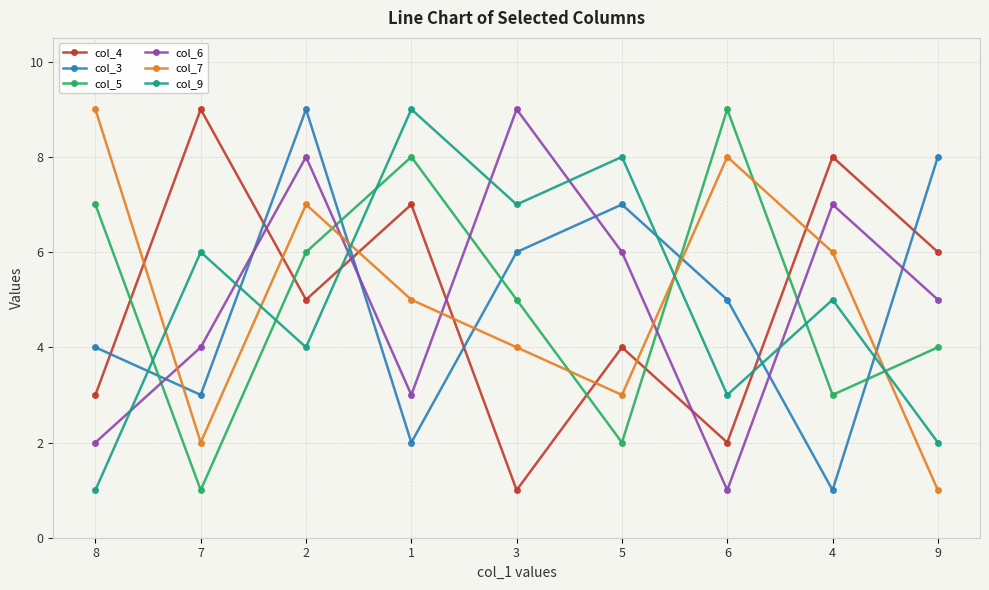

Reading right to left, extract all data points from this chart.

col_4: 6	8	2	4	1	7	5	9	3
col_3: 8	1	5	7	6	2	9	3	4
col_5: 4	3	9	2	5	8	6	1	7
col_6: 5	7	1	6	9	3	8	4	2
col_7: 1	6	8	3	4	5	7	2	9
col_9: 2	5	3	8	7	9	4	6	1